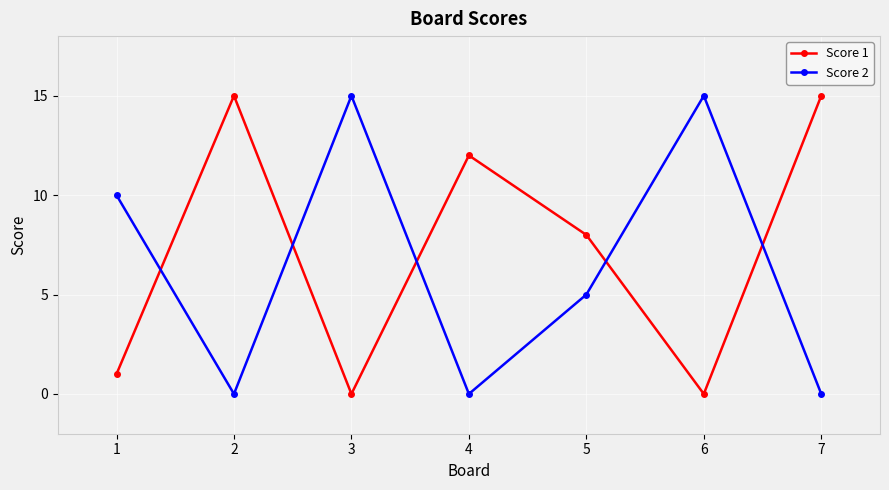

Where is the first local minimum for Score 1?

3